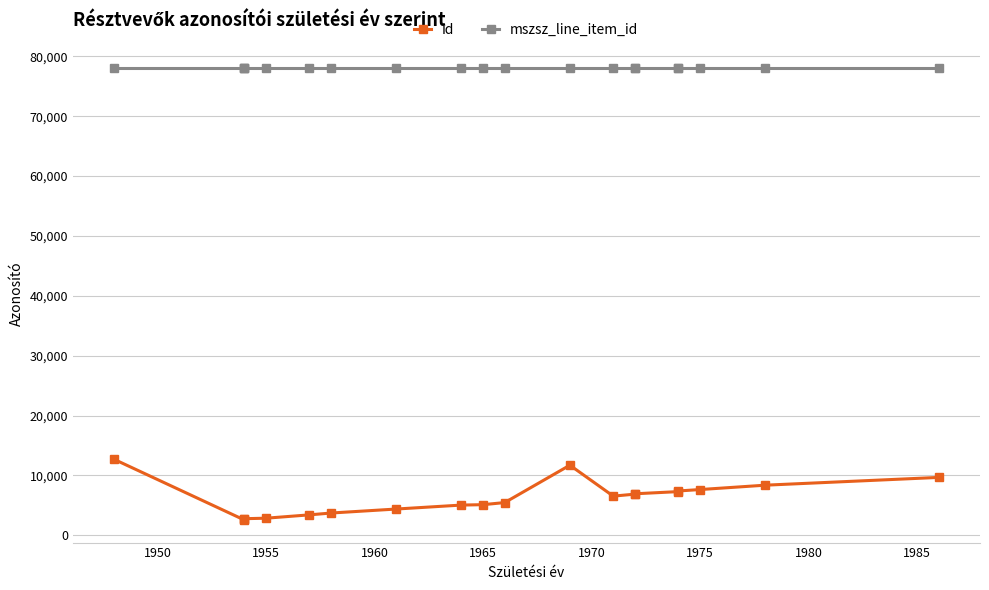

True or false: id has more than 0 interior local peaks.

True